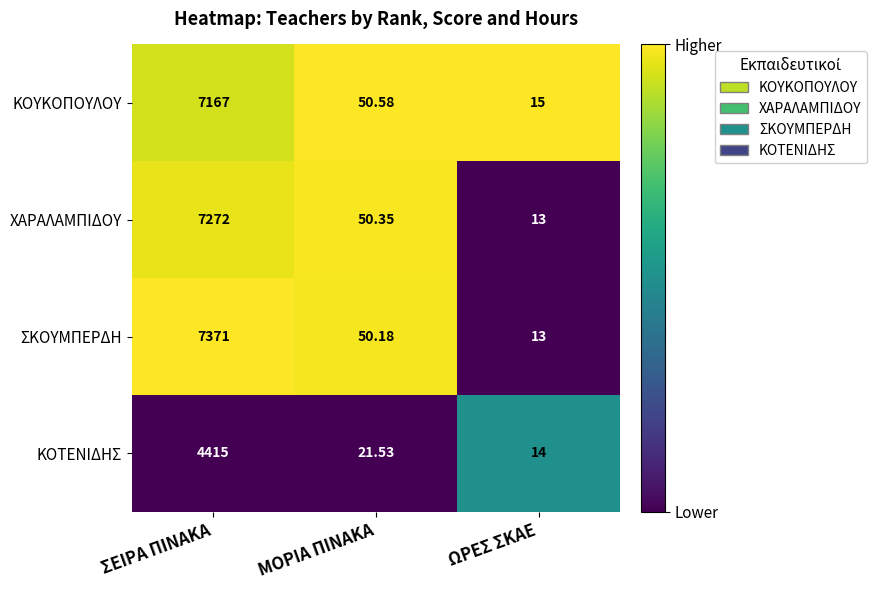

Where does the ΣΚΟΥΜΠΕΡΔΗ series first go above 50?

ΣΕΙΡΑ ΠΙΝΑΚΑ